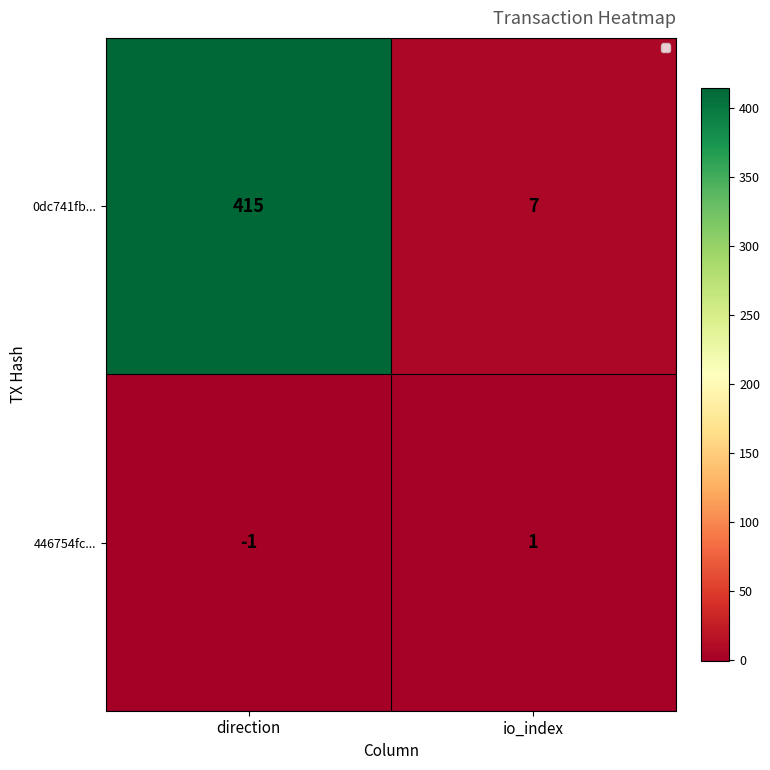

Between direction and io_index, which series saw the biggest shift?

0dc741fb...